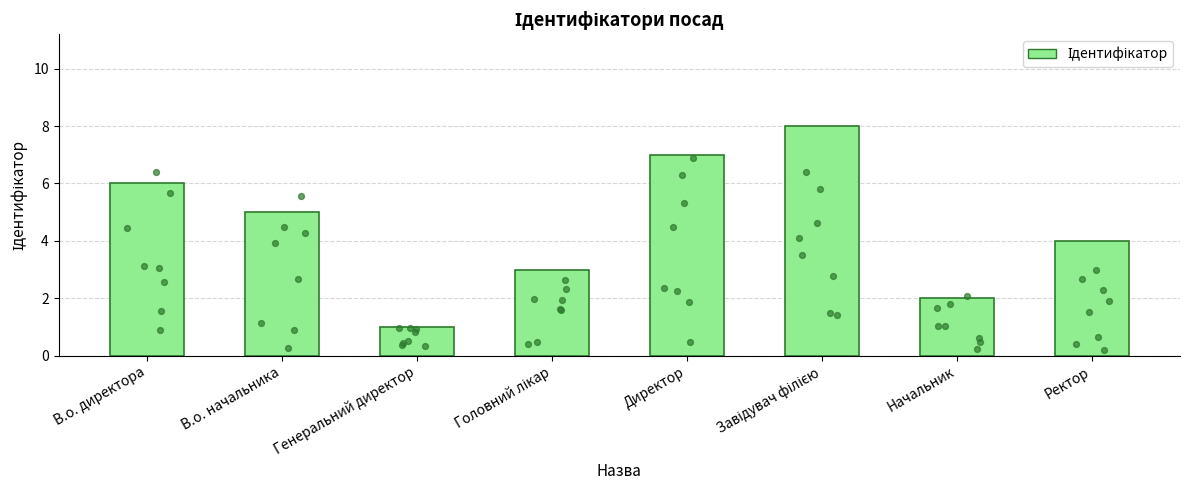

What is the ratio of the value at В.о. начальника to the value at Завідувач філією?

0.6